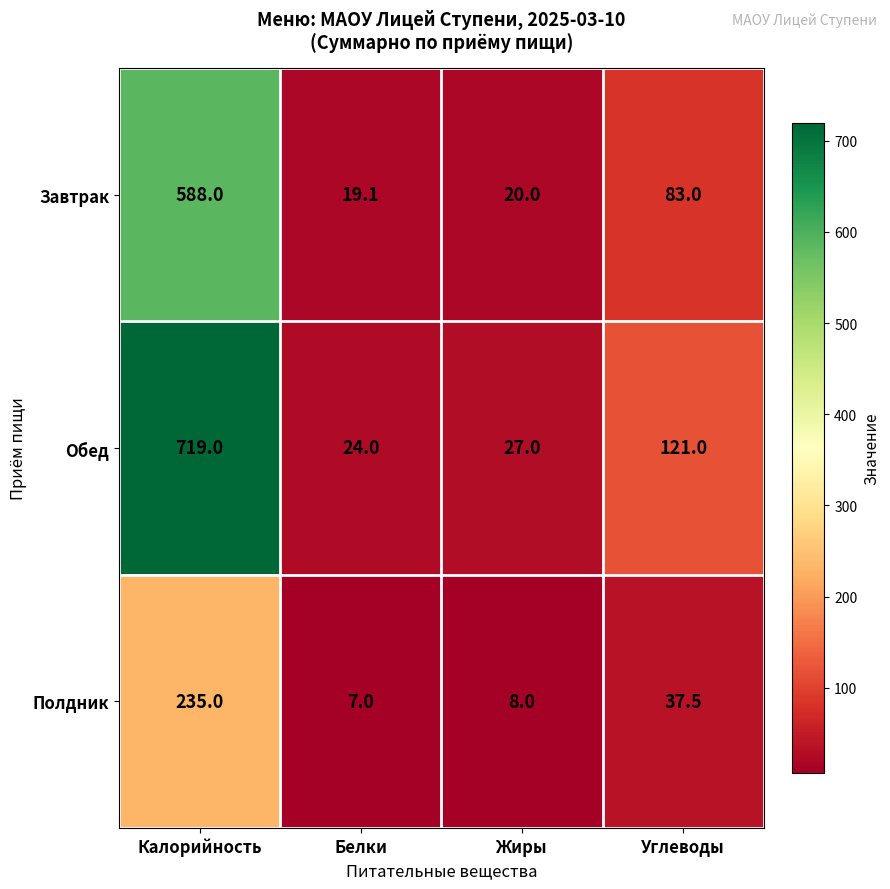

The value of Полдник at Углеводы is 37.5. True or false?

True